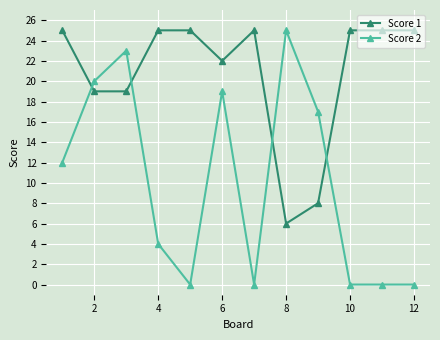

How many lines are shown in the chart?

2